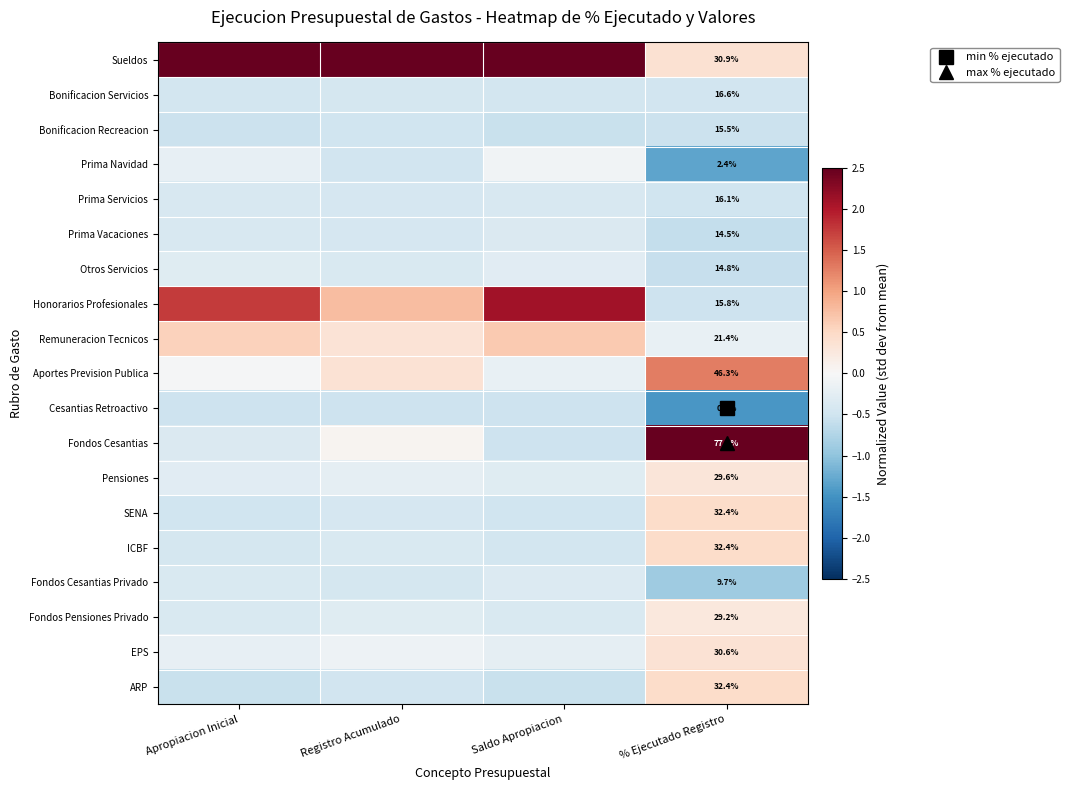

Between Apropiacion Inicial and Saldo Apropiacion, which is larger?

Apropiacion Inicial